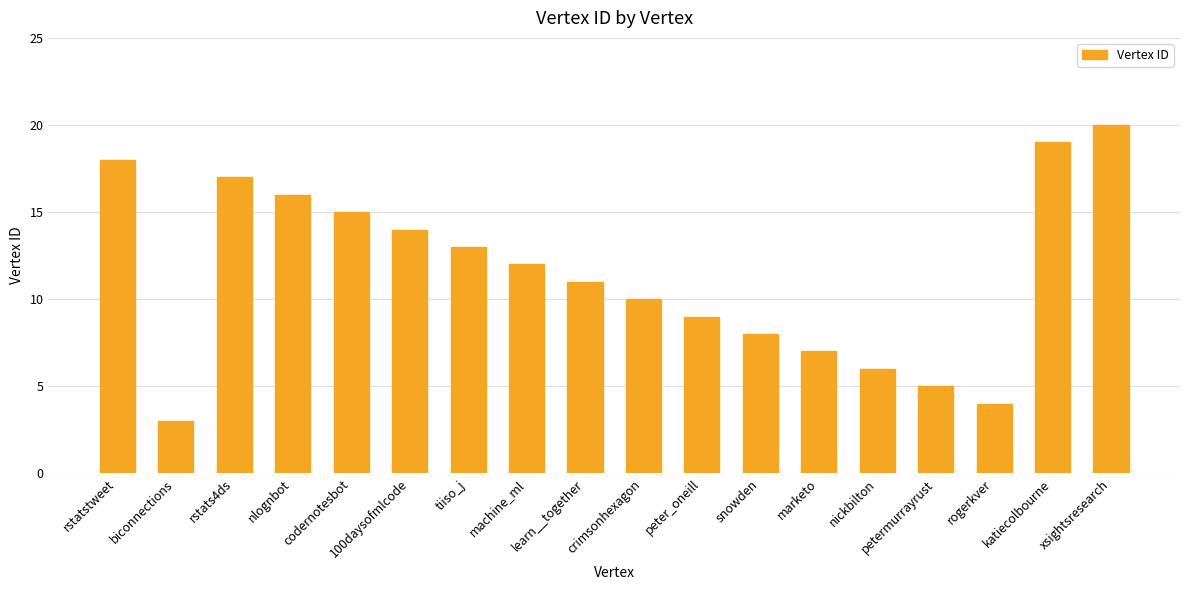

Rank the categories by value from lowest to highest.

biconnections, rogerkver, petermurrayrust, nickbilton, marketo, snowden, peter_oneill, crimsonhexagon, learn__together, machine_ml, tiiso_j, 100daysofmlcode, codernotesbot, nlognbot, rstats4ds, rstatstweet, katiecolbourne, xsightsresearch